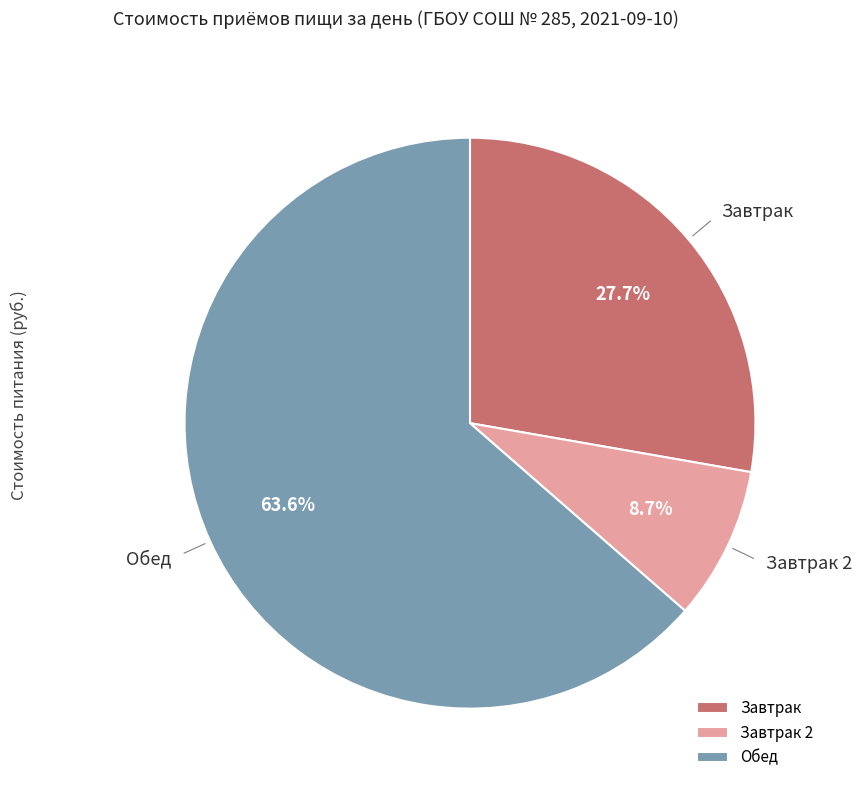

Which category accounts for the majority?

Обед